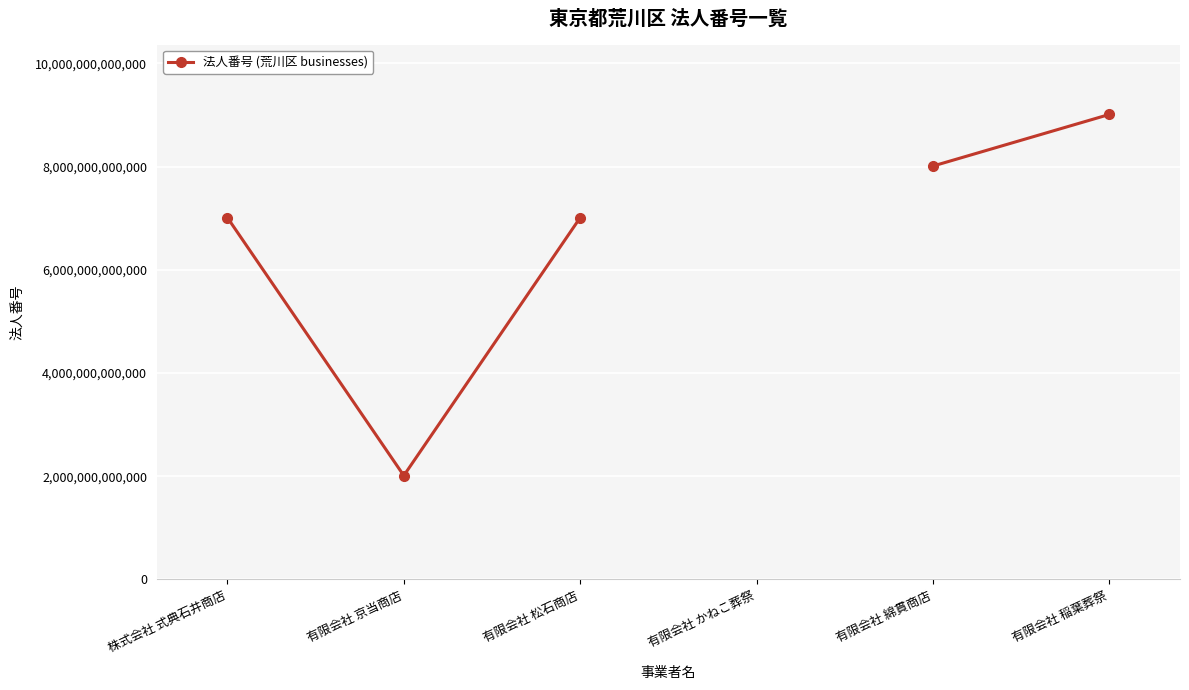

How many points are lower than both their immediate neighbors (excluding endpoints)?

1